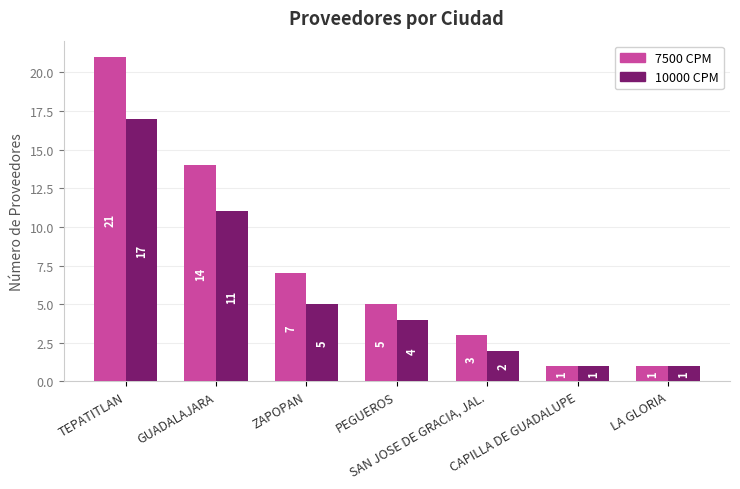

Rank the series at TEPATITLAN from highest to lowest value.

7500 CPM, 10000 CPM